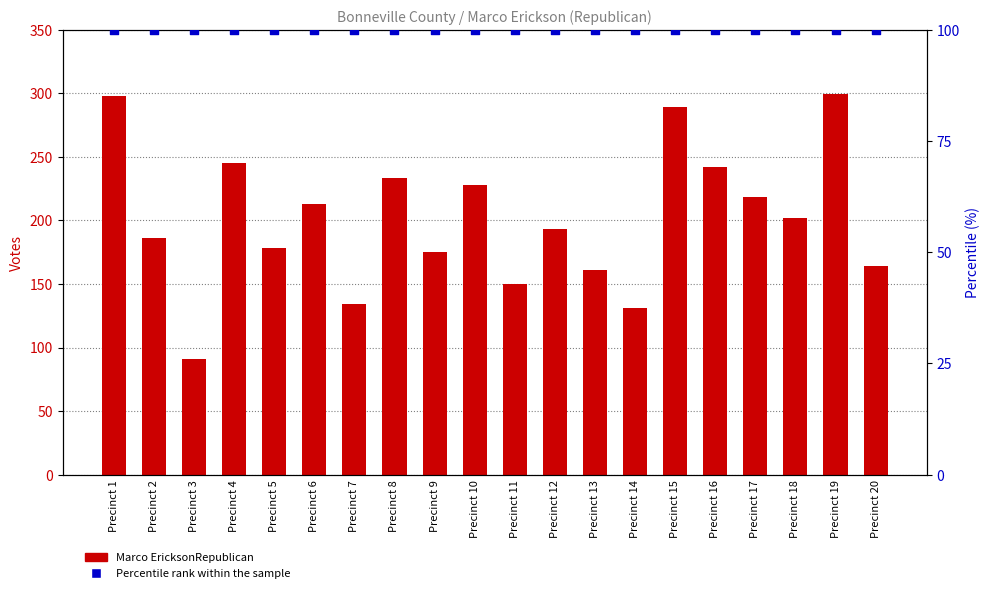

Which series contains the highest Y value?

Marco EricksonRepublican